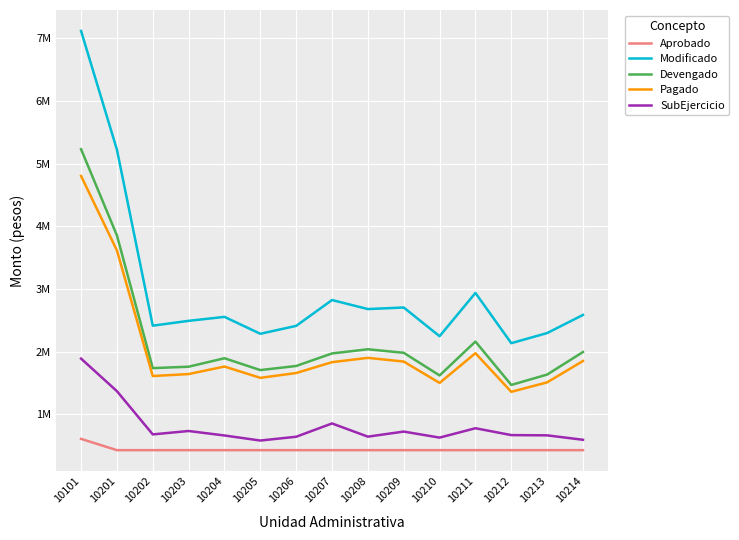

Does the chart display data point markers on the line(s)?

No